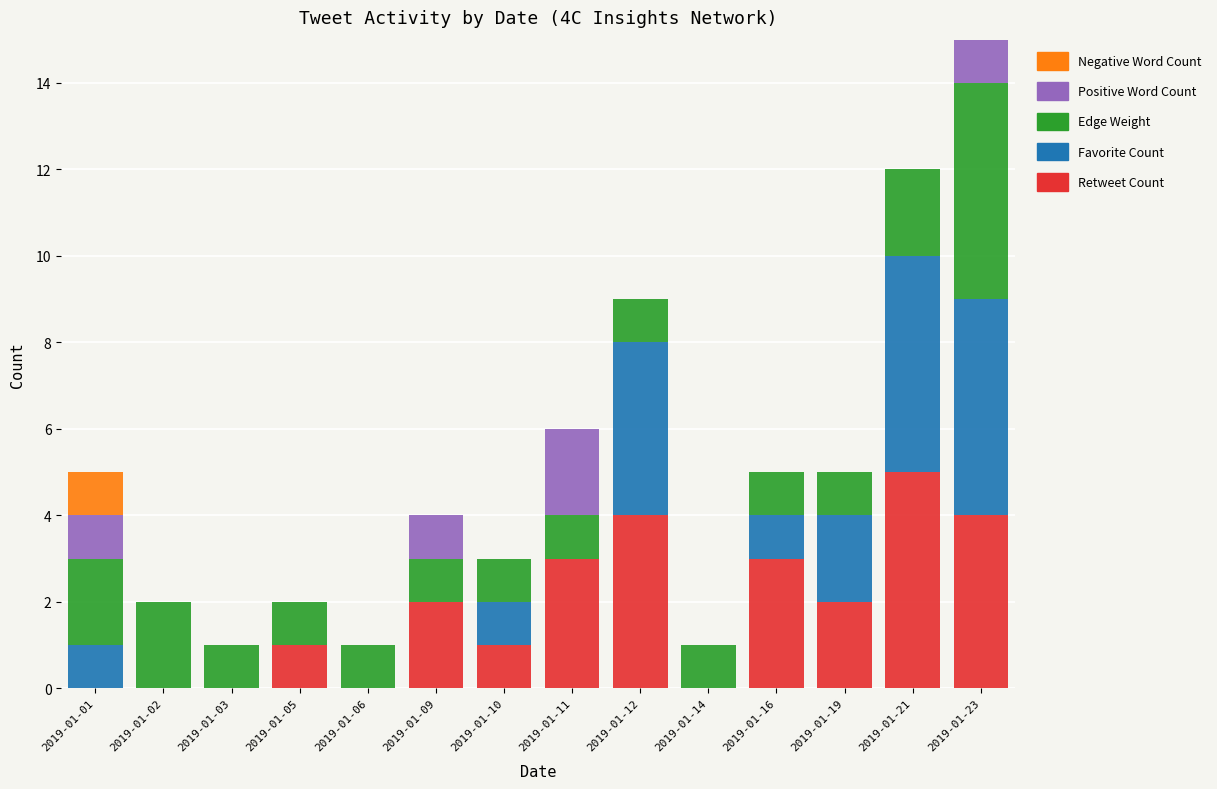

Does the chart contain stacked bars?

Yes